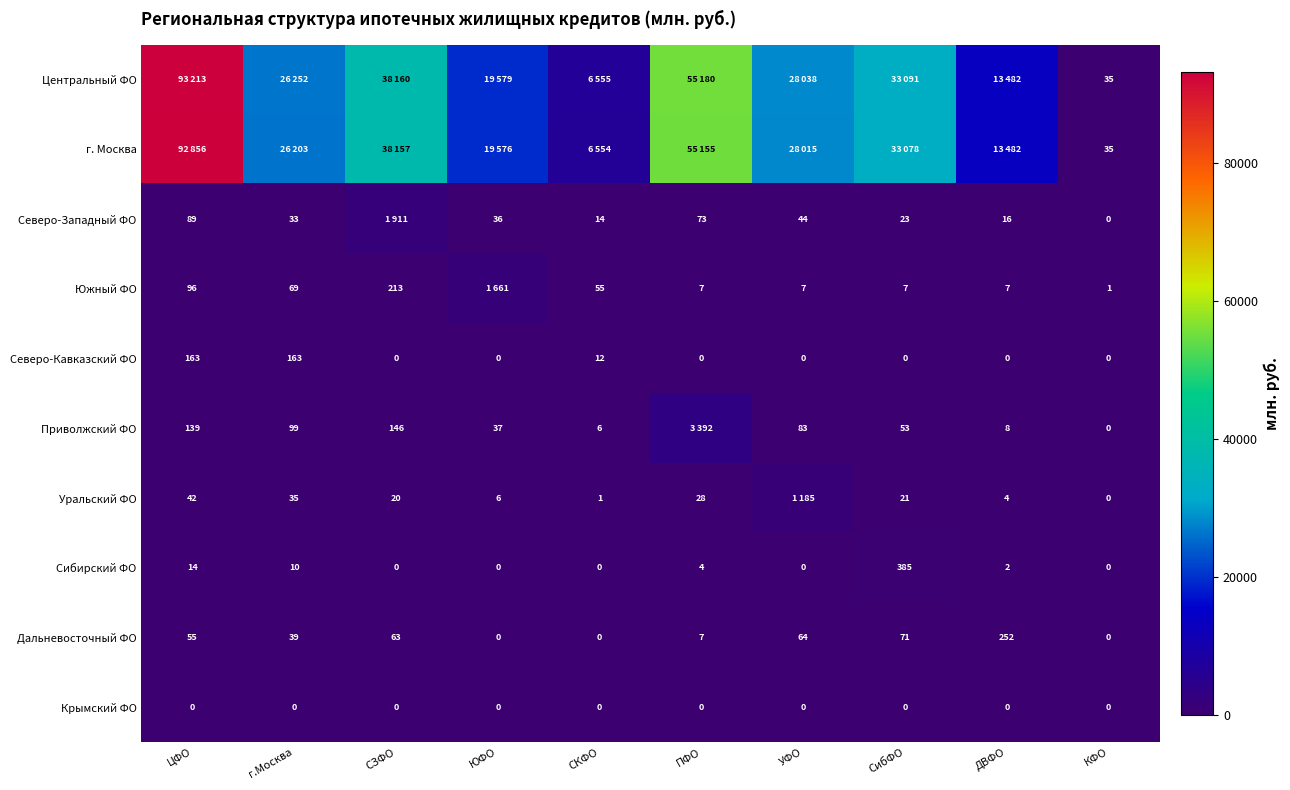

What is the sum of all Дальневосточный ФО values?

551